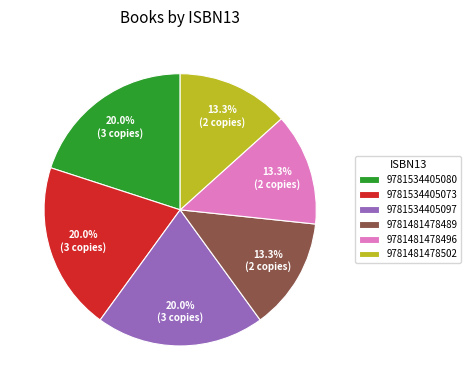

What portion of the pie excludes 9781481478496?

86.7%